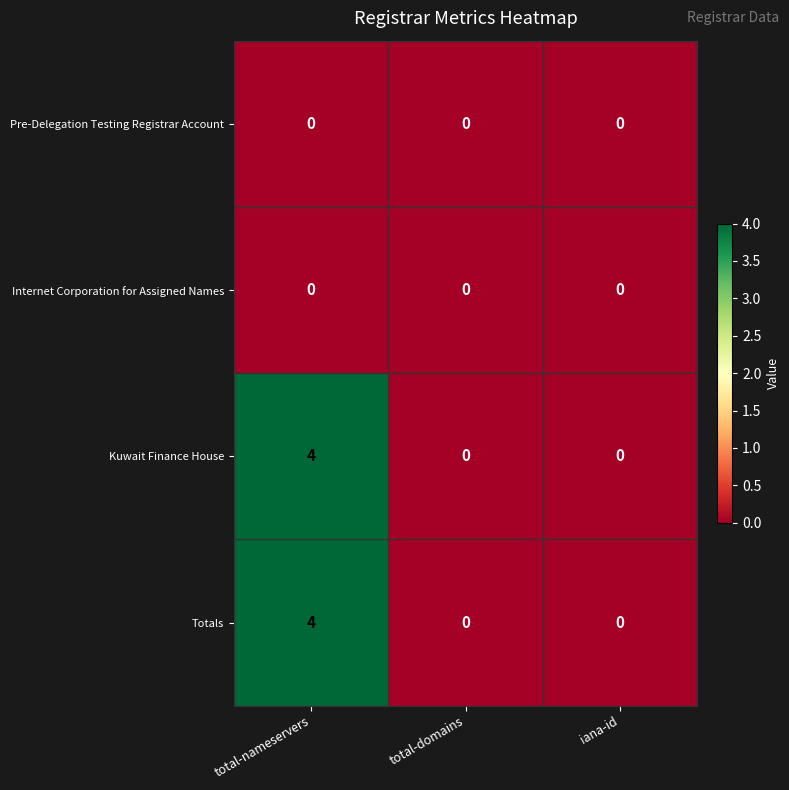

What is the maximum value shown in the chart?

4